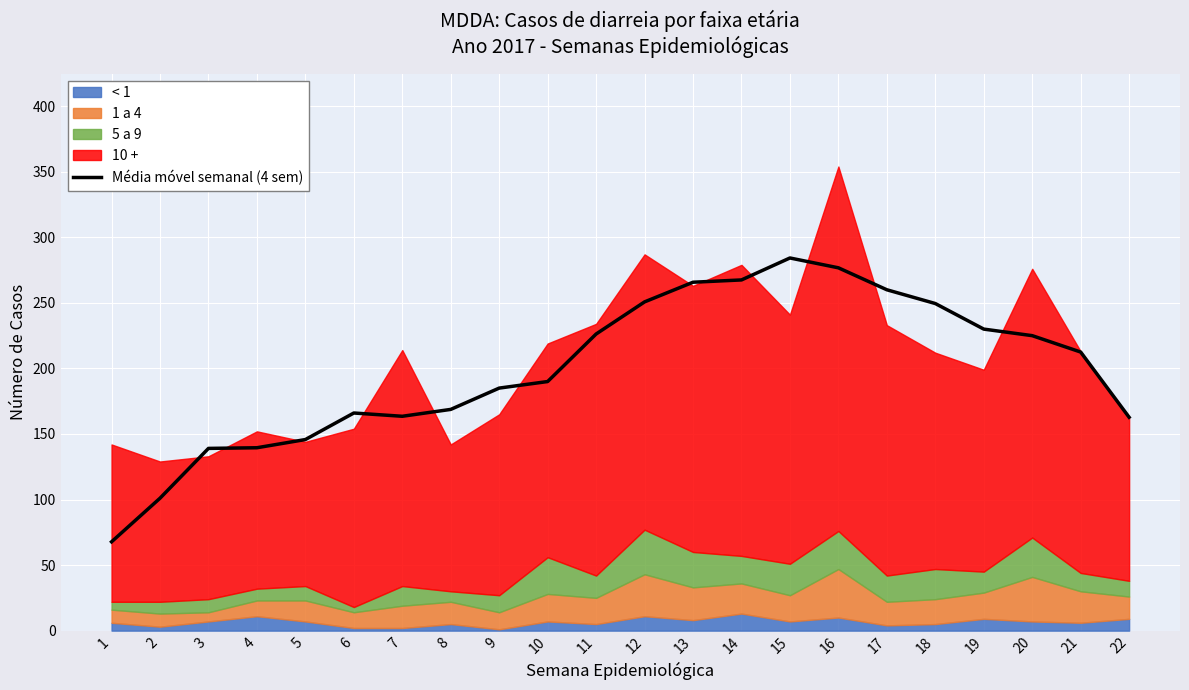

What is the smallest value displayed?

67.8